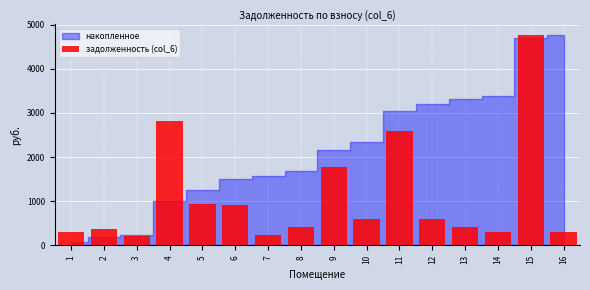

What is the value of the 8th bar from the left?

422.6